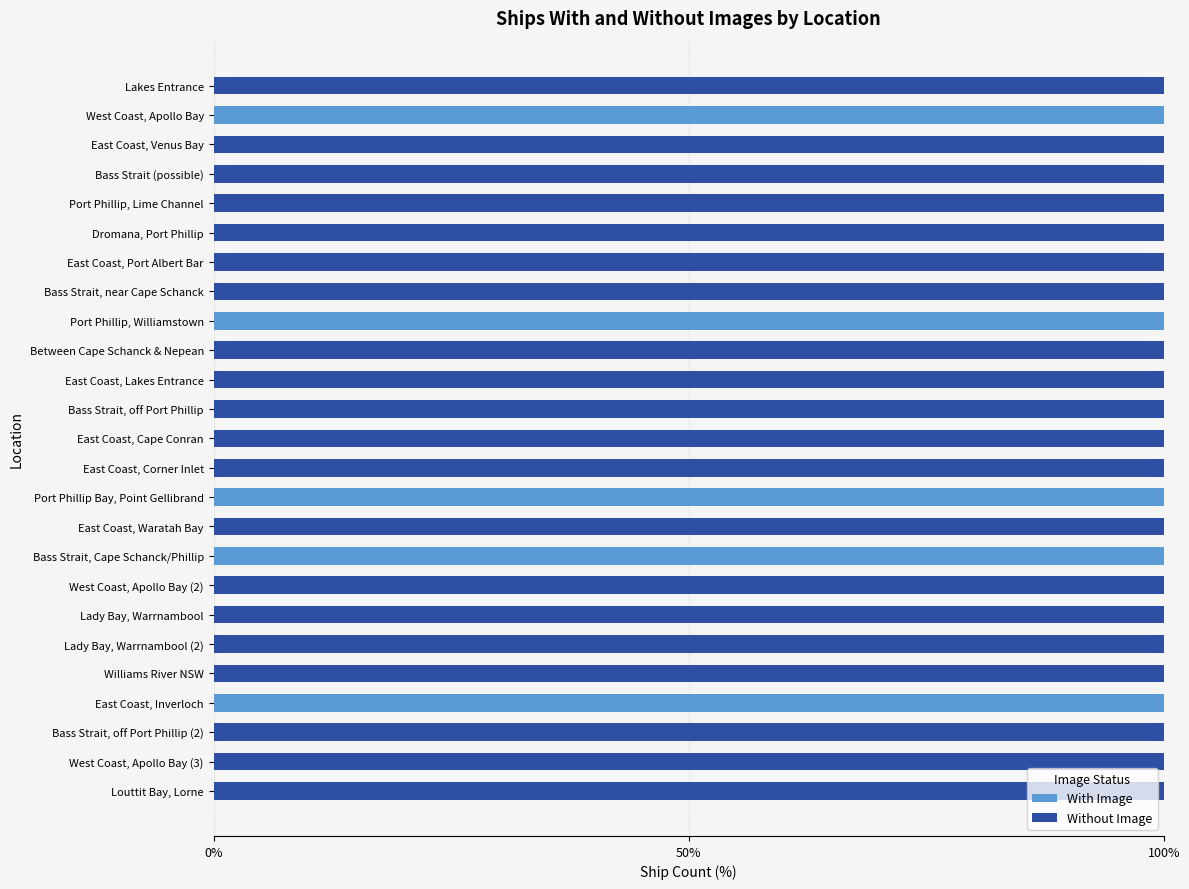

True or false: With Image has a value of -30 at Lakes Entrance.

False